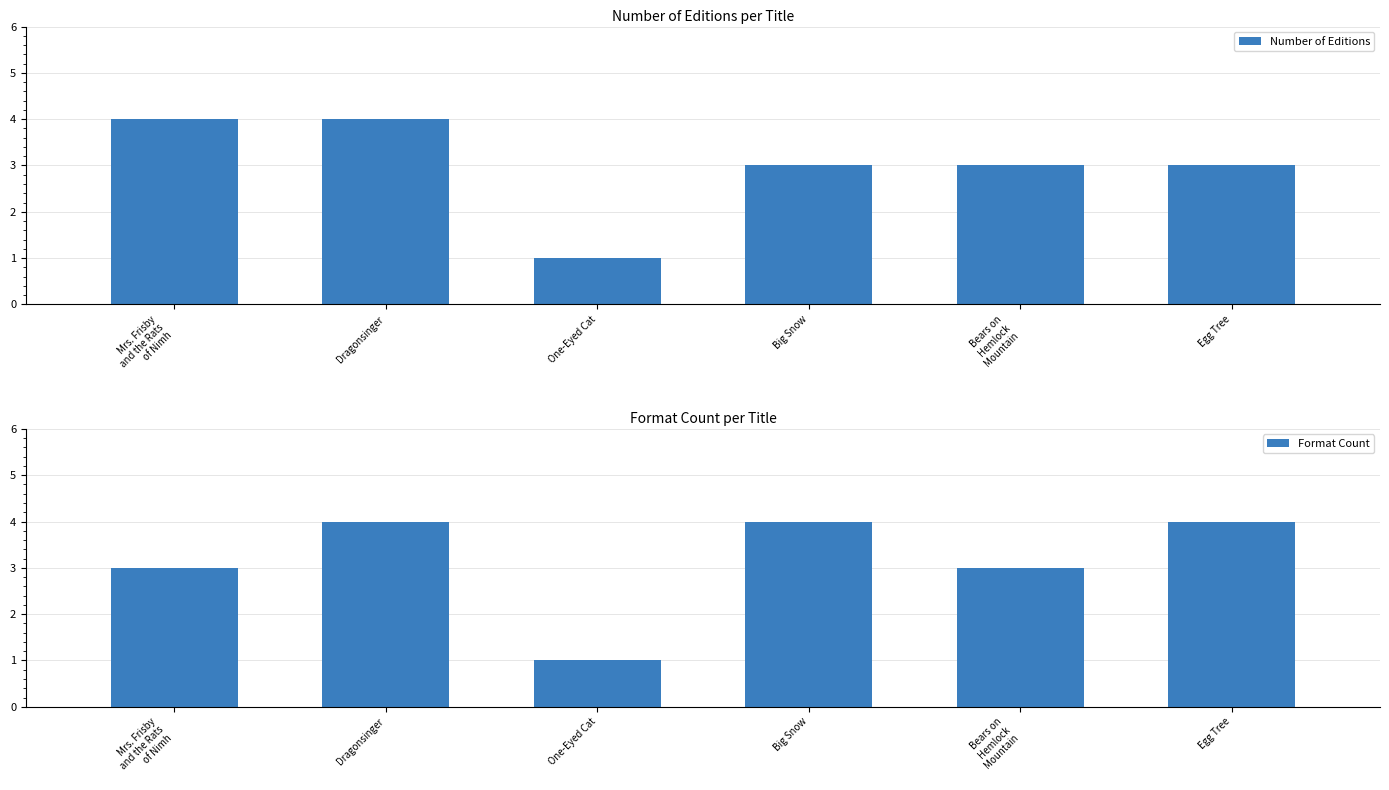

What is the value of the Format Count bar at the 1st from the left?

3